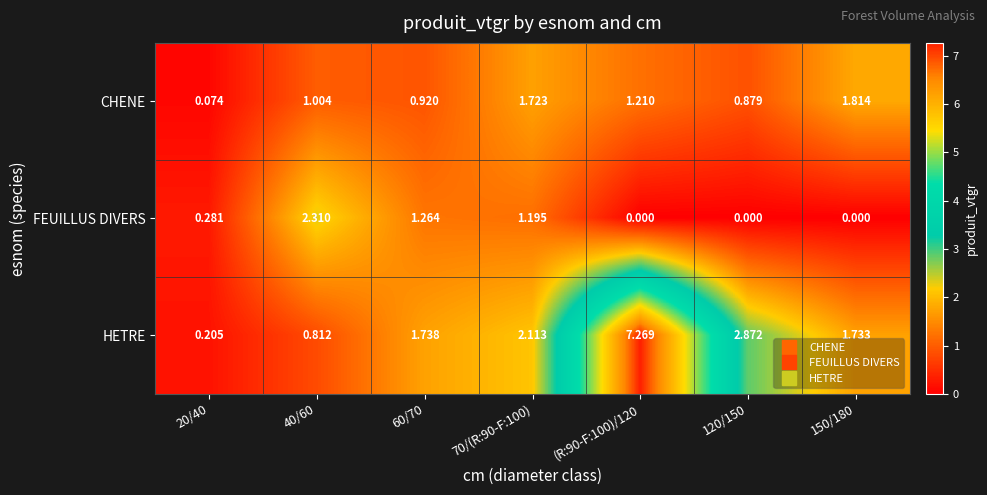

How many distinct data groups are displayed?

3